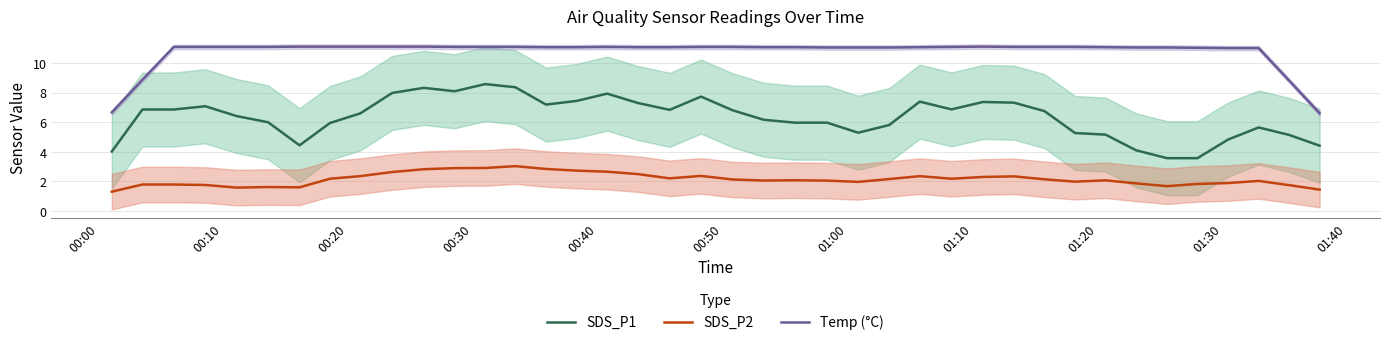

What is the maximum value shown in the chart?

11.1